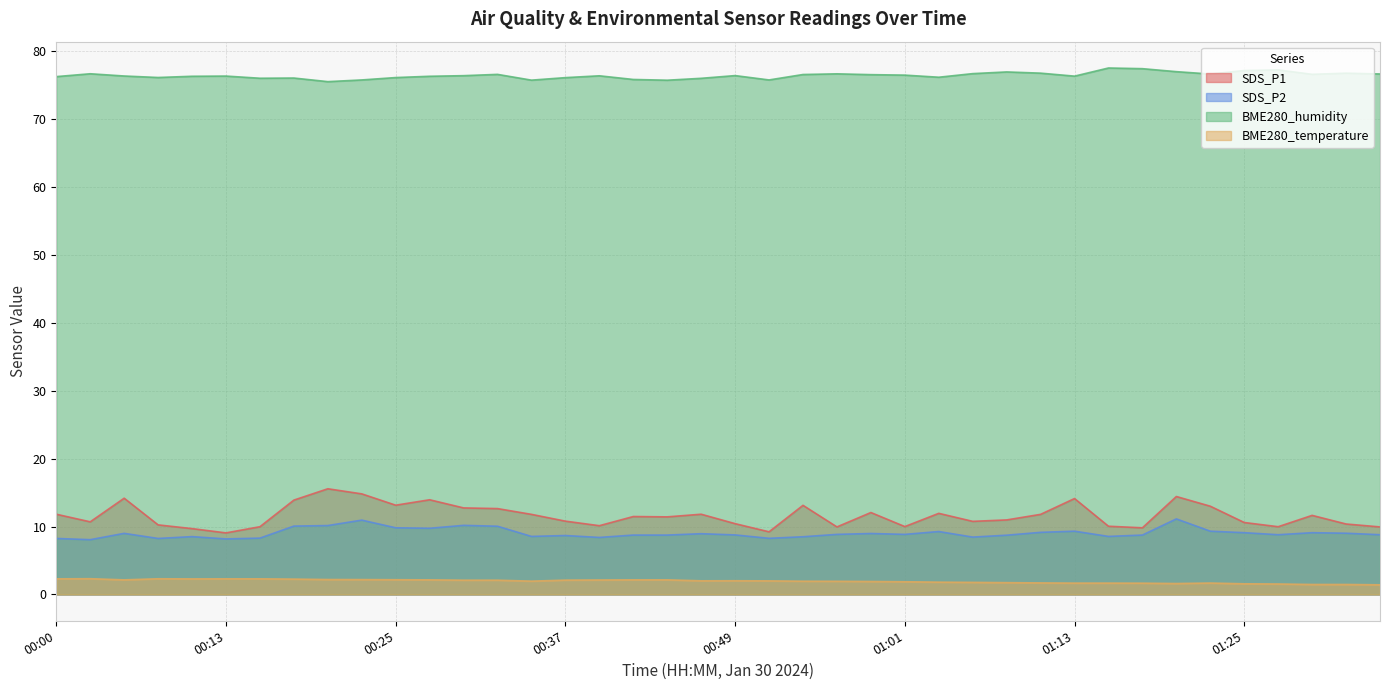

At which category does BME280_temperature reach its first local valley?

00:05